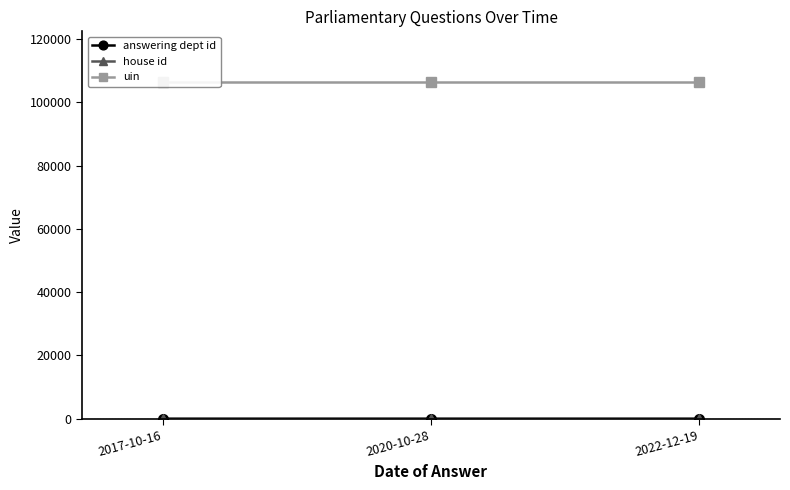

What is the label of the 3rd point from the right?

2017-10-16